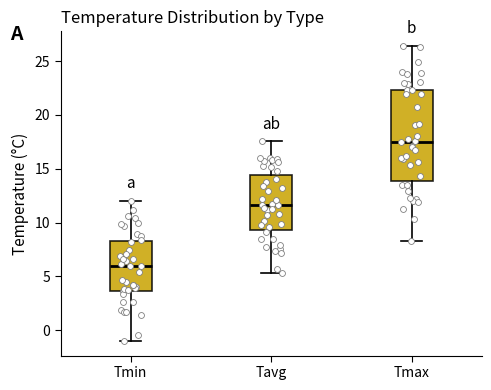

Which box has the highest median line?

Tmax